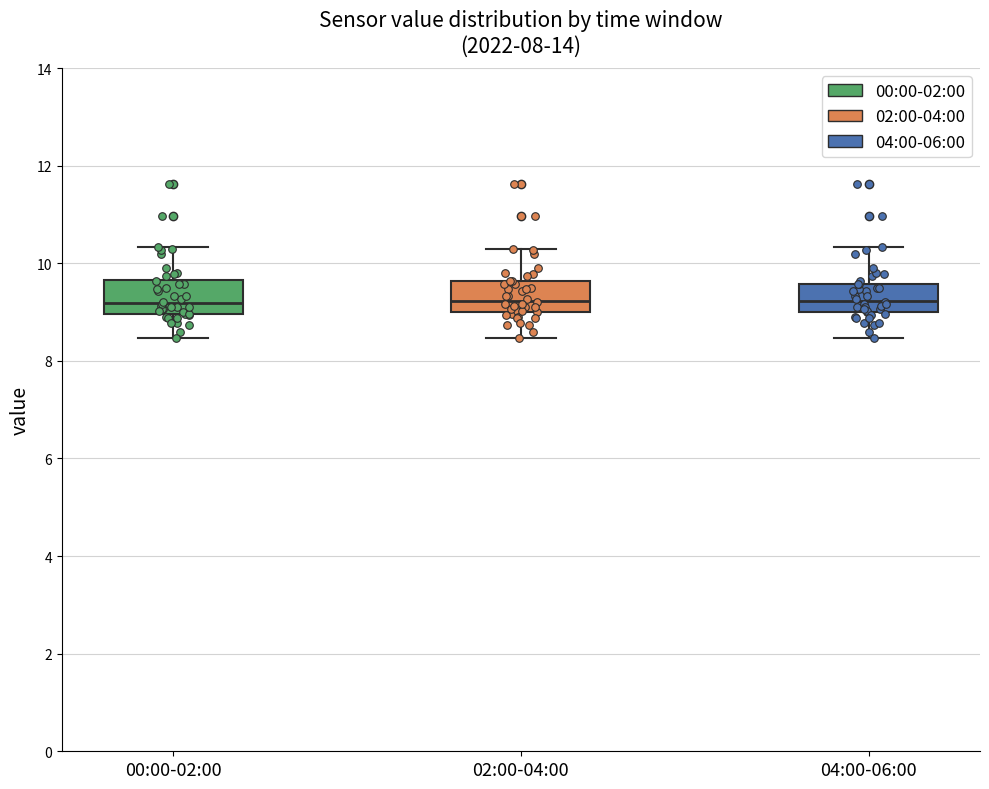

Reading left to right, transcribe this box plot: for each box, give where its median line is, the range the box spans, and where its two whiskers end, as read against the y-axis. The values are not printed on the chart, so give them approximately, as read against the axis.

00:00-02:00: median 9.2, box 9.0 to 9.6, whiskers 8.4 to 10.4
02:00-04:00: median 9.2, box 9.0 to 9.6, whiskers 8.4 to 10.4
04:00-06:00: median 9.2, box 9.0 to 9.6, whiskers 8.4 to 10.4